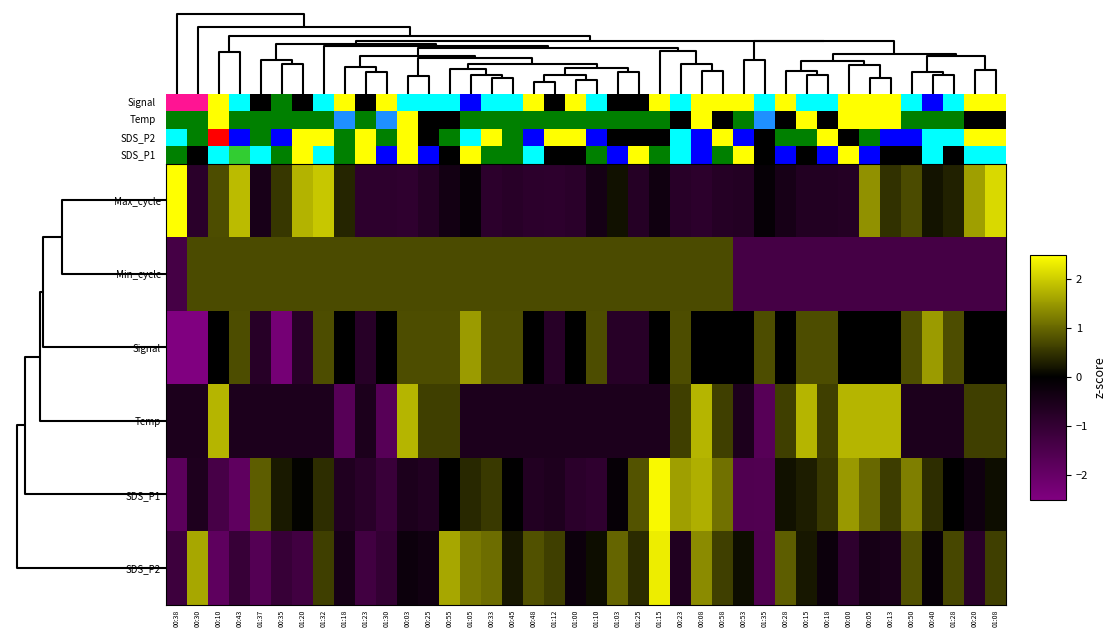

What is the minimum value shown in the chart?

-3.1